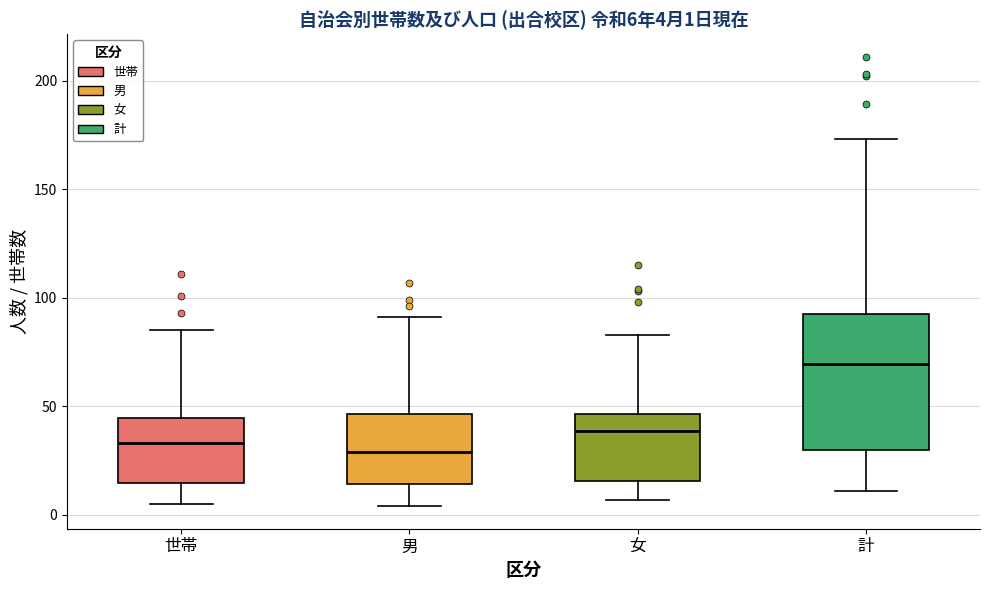

Which box's median line is the highest?

計